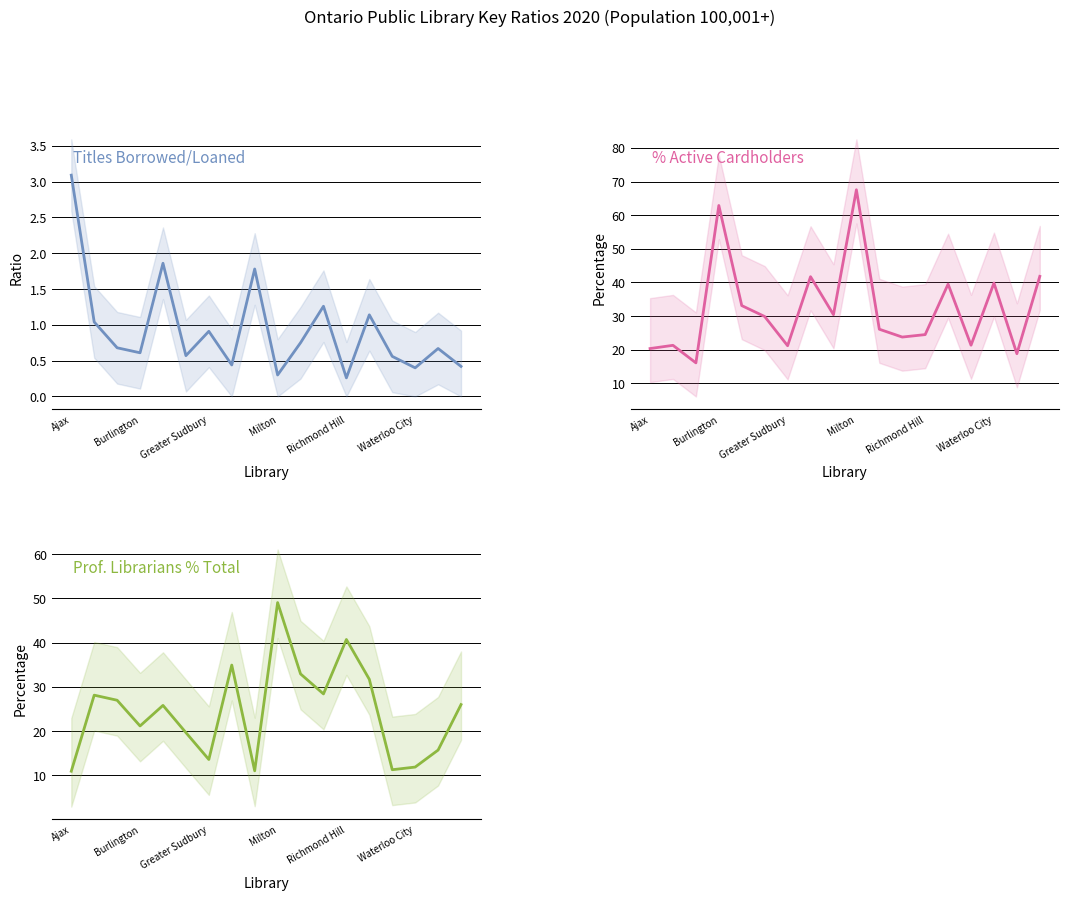

Which category has the highest value across all series?

Milton